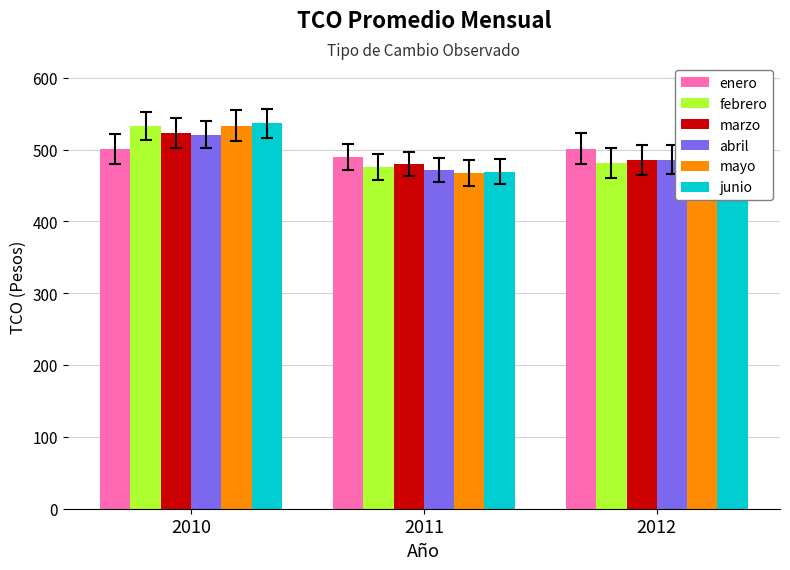

Between 2010 and 2012, which series saw the biggest shift?

febrero